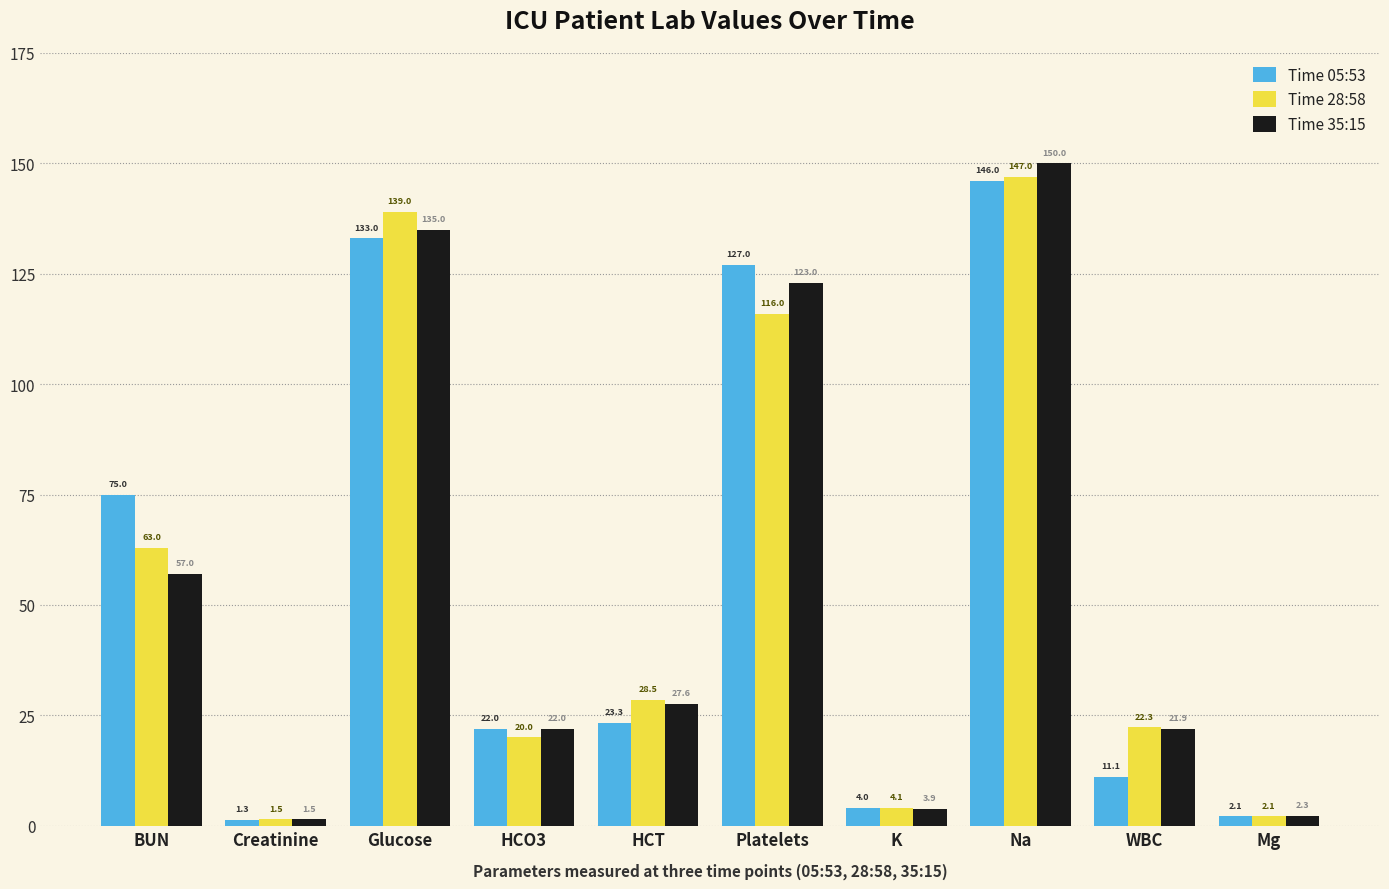

At which category is the sum across all series the highest?

Na